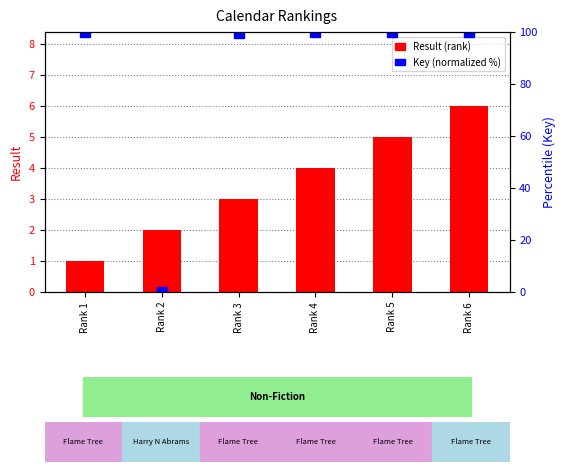

At which category does the chart reach its peak across all series?

Rank 1